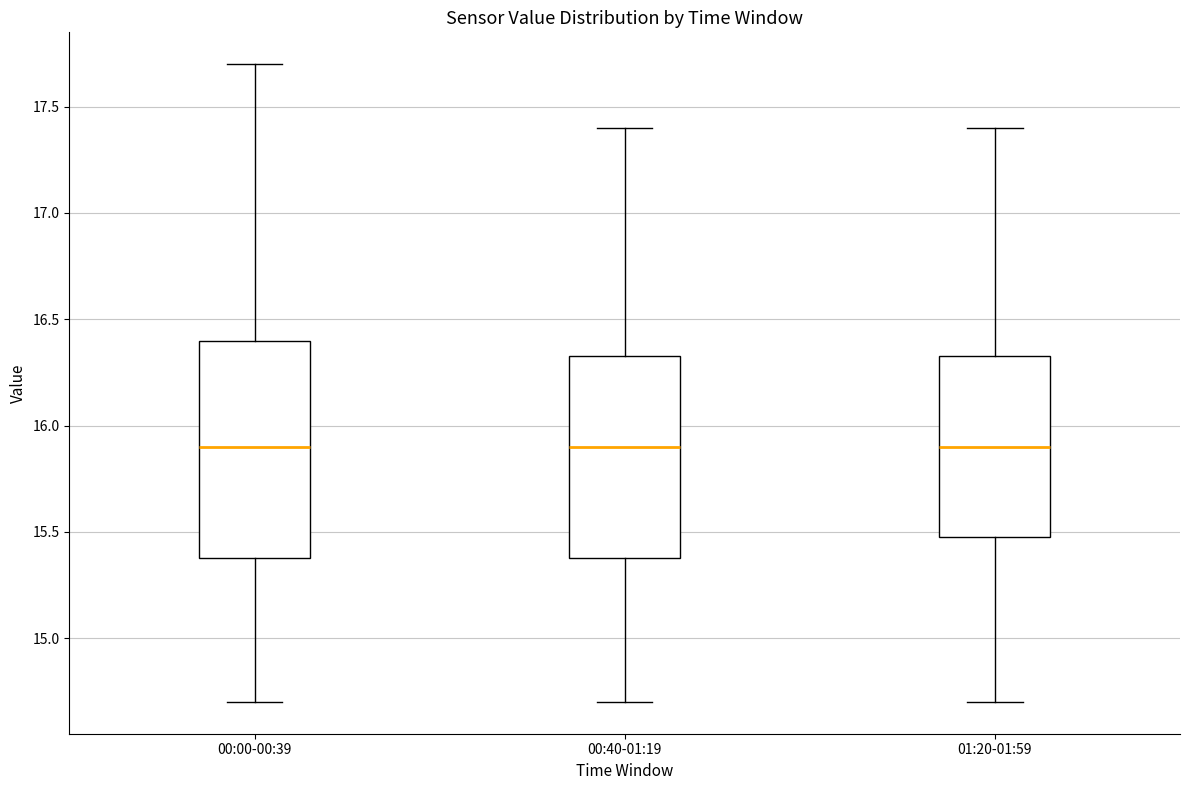

Reading left to right, transcribe this box plot: for each box, give where its median line is, the range the box spans, and where its two whiskers end, as read against the y-axis. The values are not printed on the chart, so give them approximately, as read against the axis.

00:00-00:39: median 15.90, box 15.40 to 16.40, whiskers 14.70 to 17.70
00:40-01:19: median 15.90, box 15.40 to 16.35, whiskers 14.70 to 17.40
01:20-01:59: median 15.90, box 15.50 to 16.35, whiskers 14.70 to 17.40